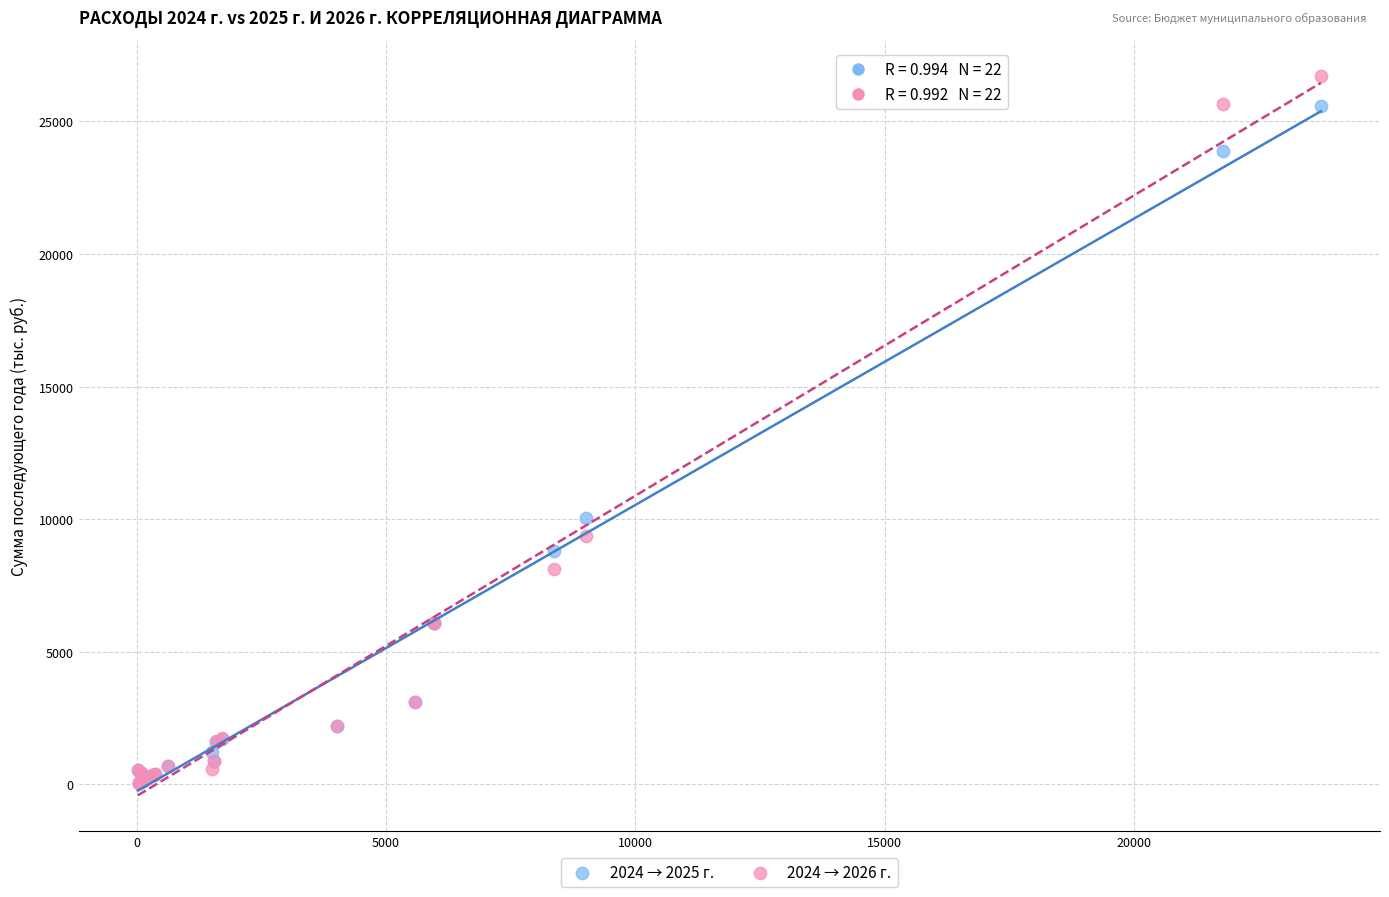

Across all series, what Y value is closest to 13385?

10037.1